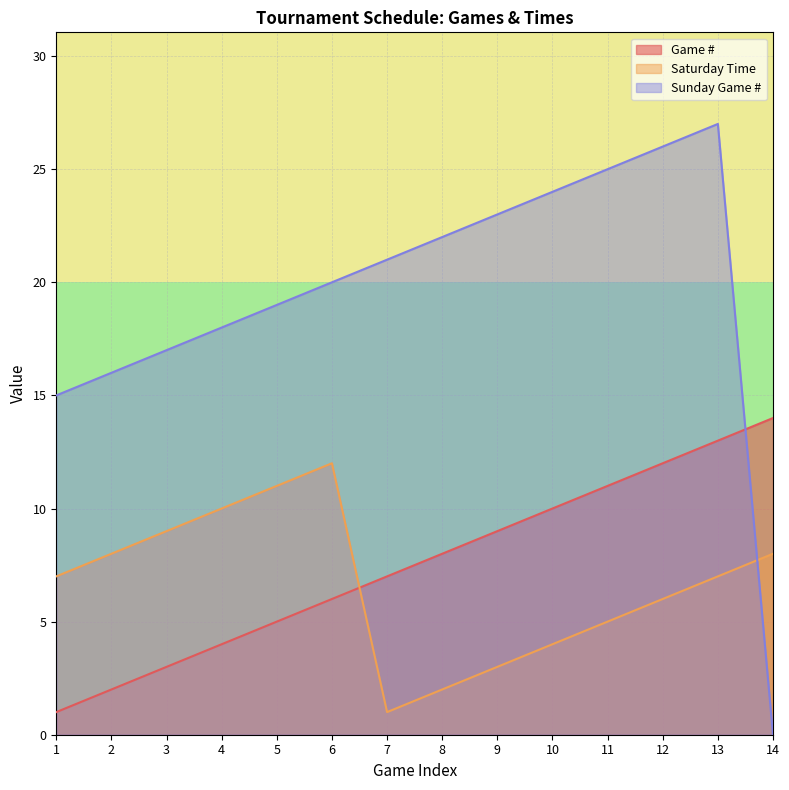

Where is the first local minimum for Saturday Time?

7